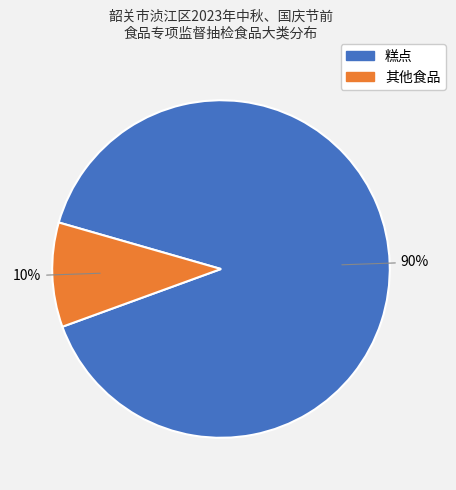

True or false: 其他食品 accounts for 4% of the total.

False